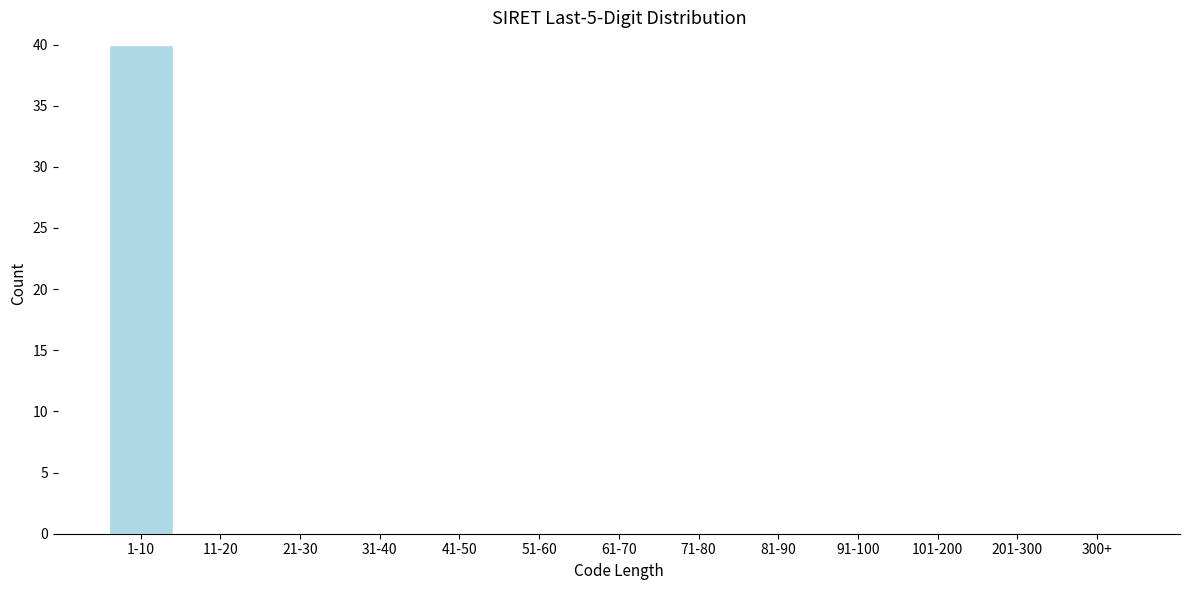

Reading left to right, what are all the values shown in this chart?

1-10=40	11-20=0	21-30=0	31-40=0	41-50=0	51-60=0	61-70=0	71-80=0	81-90=0	91-100=0	101-200=0	201-300=0	300+=0